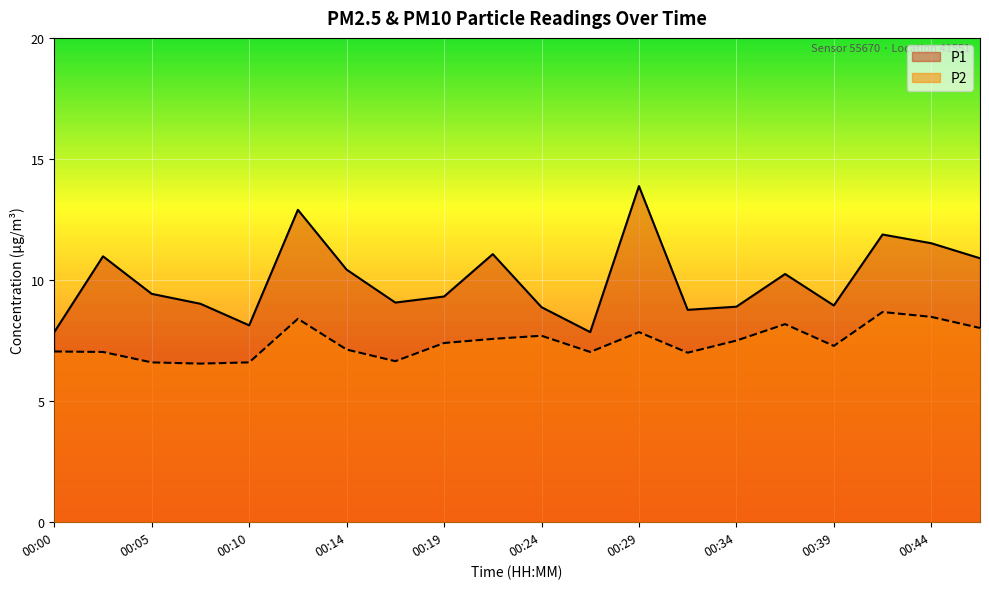

At which category does the chart reach its peak across all series?

00:29